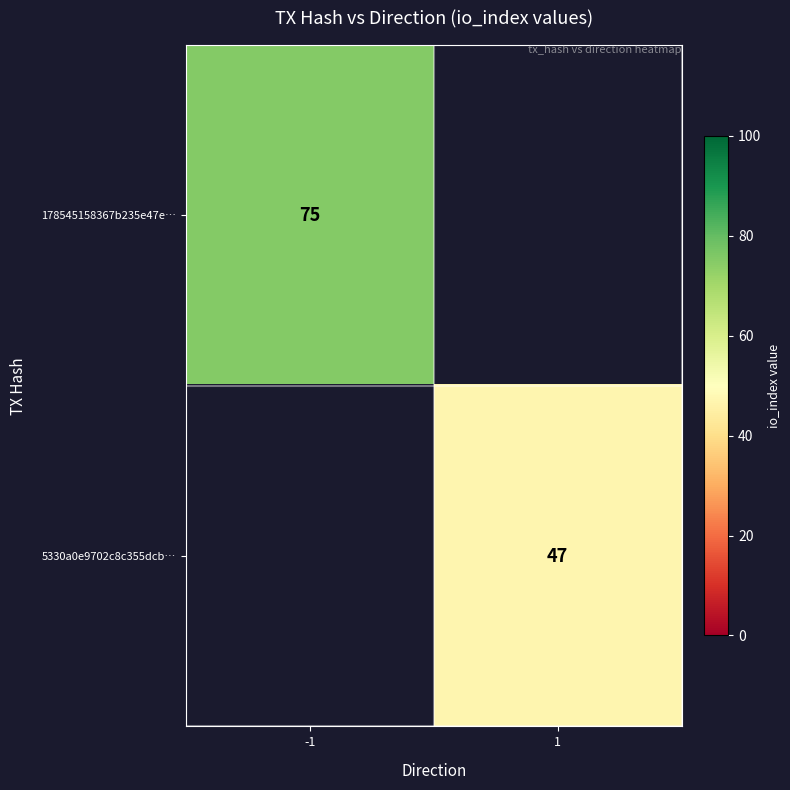

At how many categories does at least one series exceed 71?

1